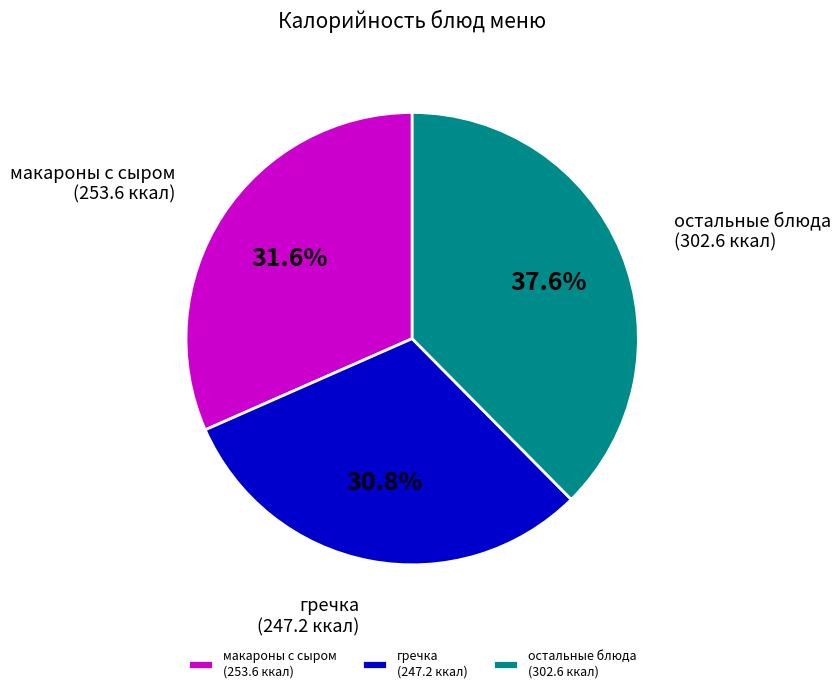

Combined, what portion of the pie is остальные блюда (302.6 ккал) and гречка (247.2 ккал)?

68.4%